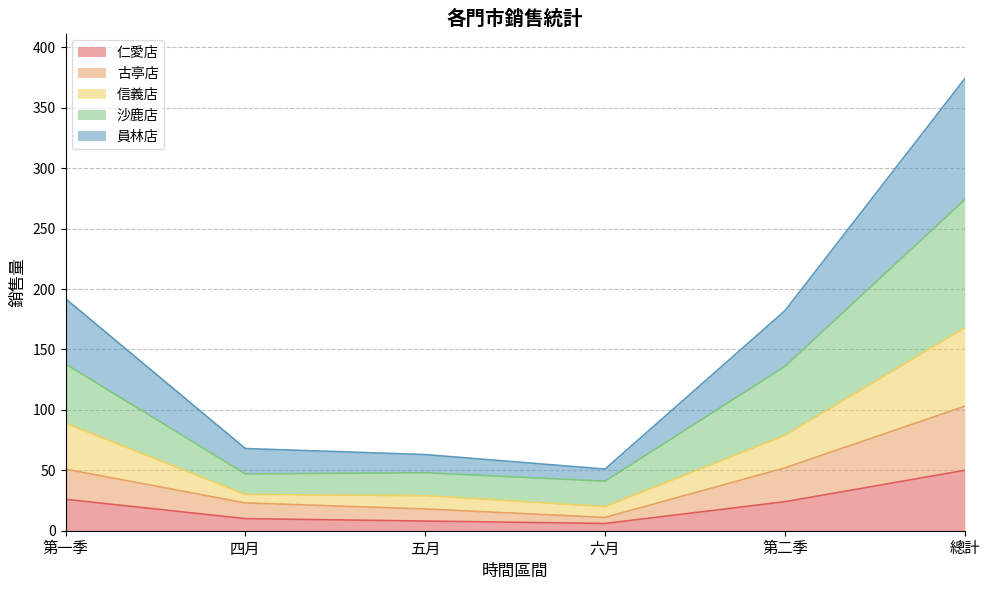

Reading right to left, extract all data points from this chart.

仁愛店: 50	24	6	8	10	26
古亭店: 103	52	11	18	23	51
信義店: 168	79	20	29	30	89
沙鹿店: 274	136	41	48	47	138
員林店: 374	182	51	63	68	192